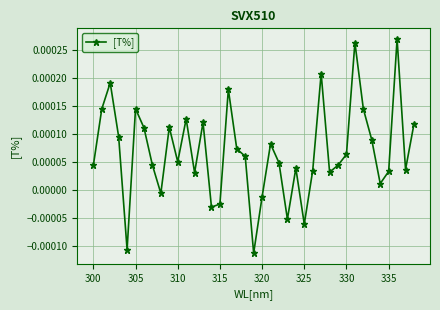

True or false: there are more than 0 points higher than both neighbors.

True